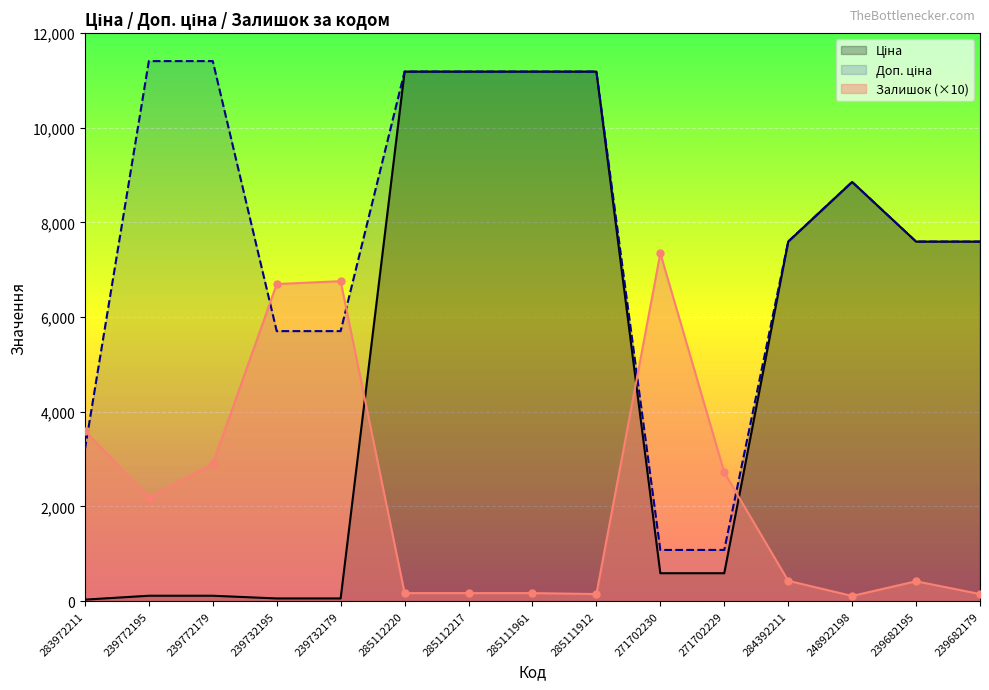

Which series changed the most between 283972211 and 239732179?

Залишок (×10)